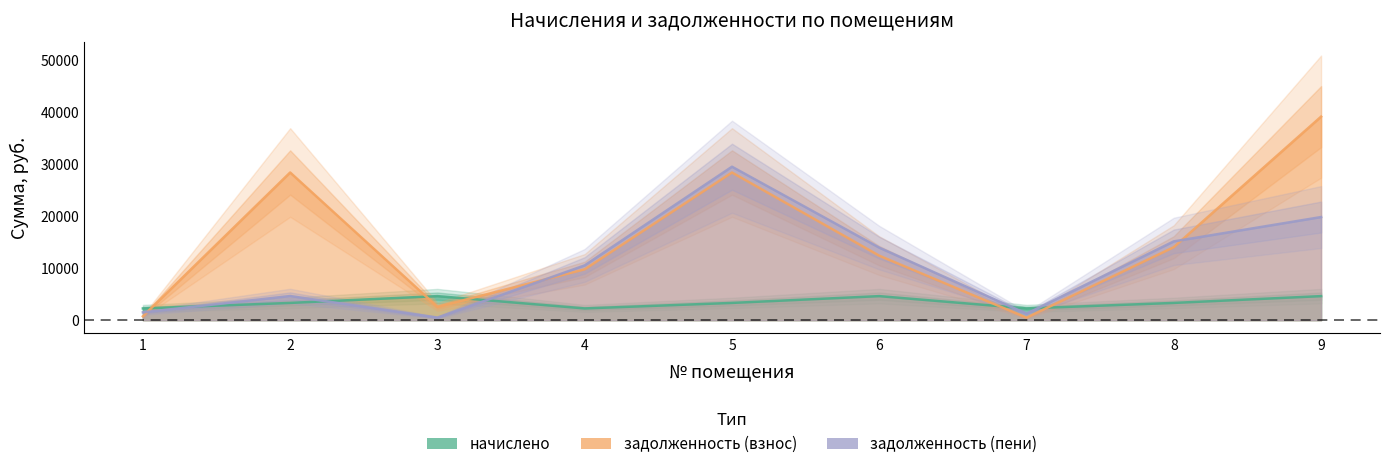

Which series has the largest total across all categories?

задолженность (взнос)